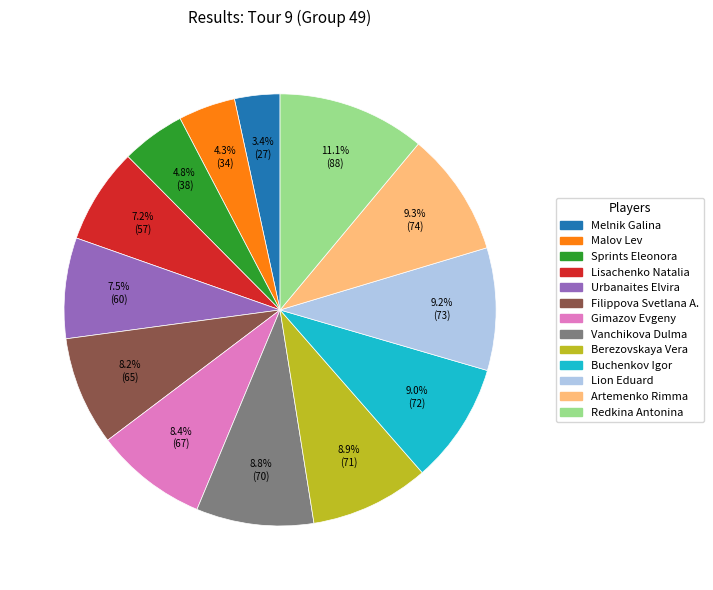

Combined, do Urbanaites Elvira and Malov Lev account for over 50%?

No